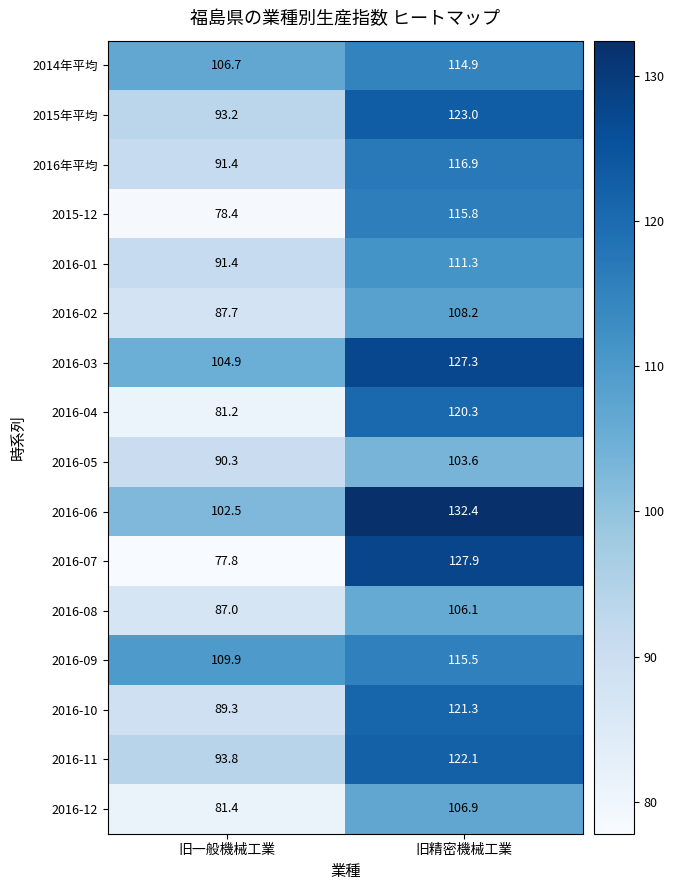

Which label corresponds to the largest value in the chart?

旧精密機械工業